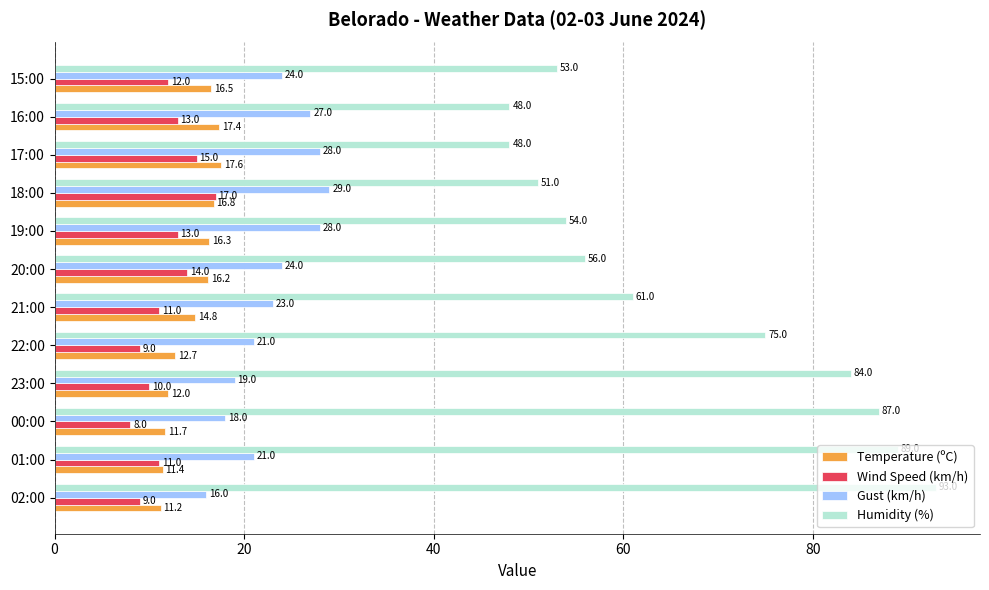

What is the maximum value for Wind Speed (km/h)?

17.0